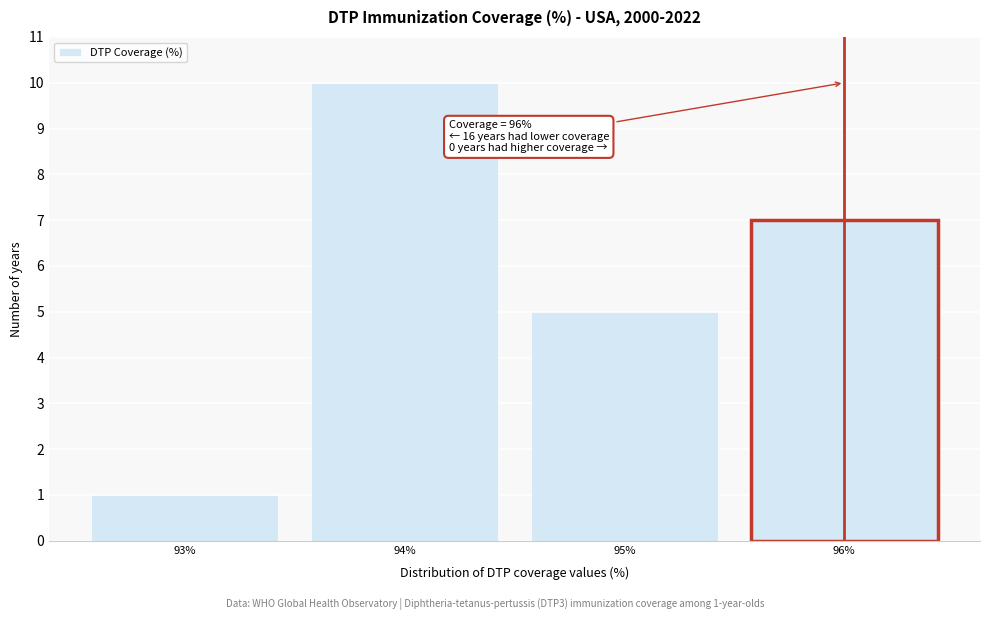

Reading left to right, transcribe all the data shown in this chart.

1	10	5	7